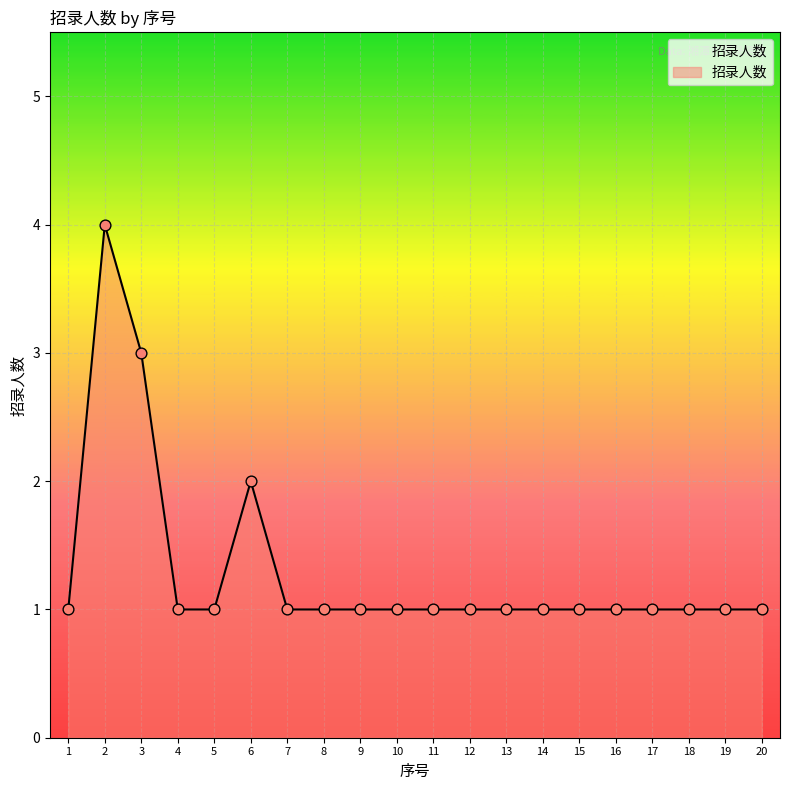

Which has a higher value, 6 or 19?

6